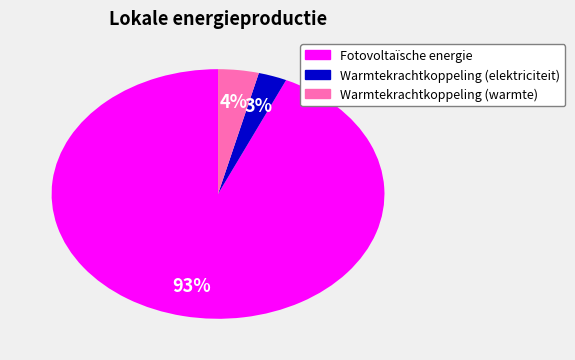

To the nearest percent, what is the average slice percentage?

33%